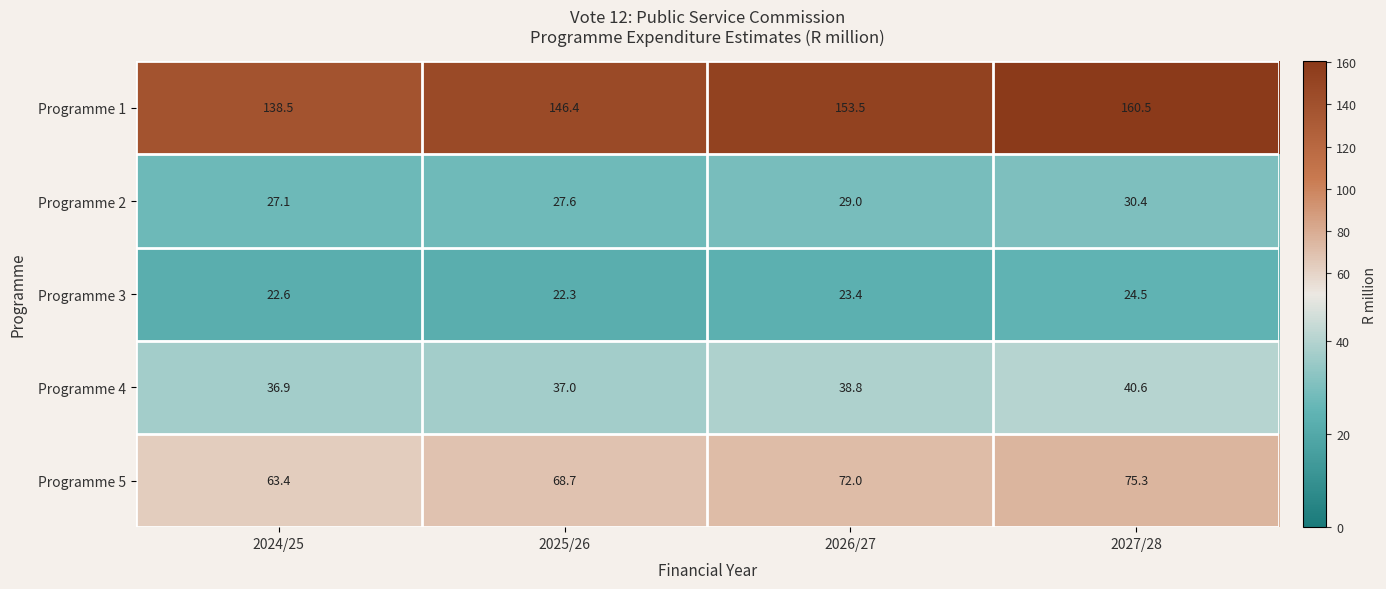

Read the Programme 1 value at 2025/26.

146.4